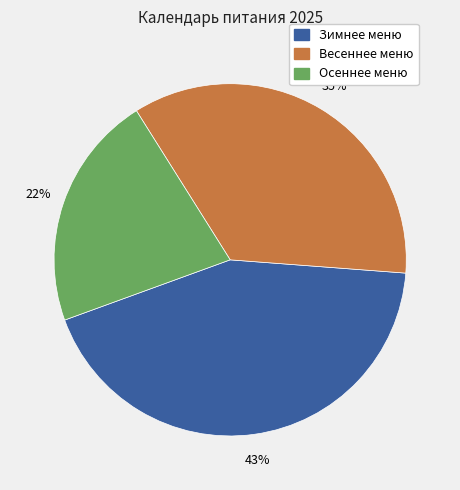

Does any single category account for the majority?

No